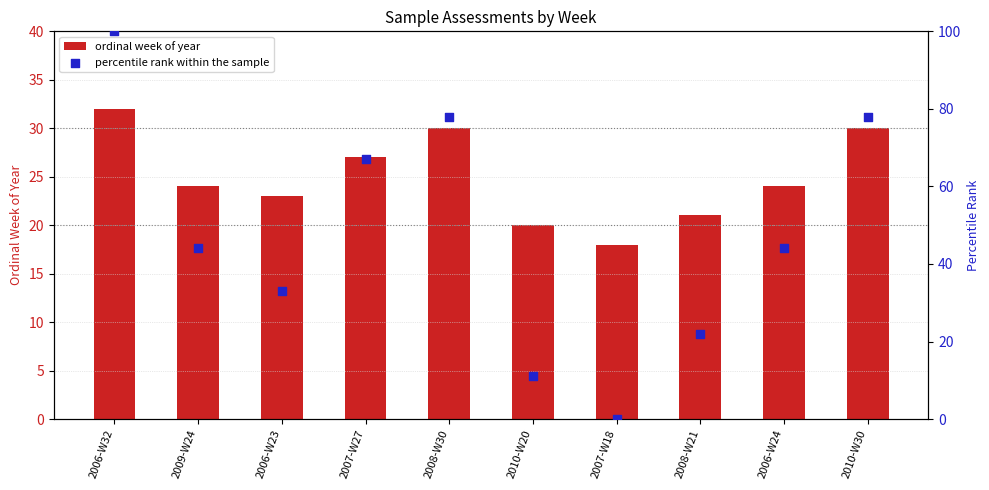

At which category is the sum across all series the highest?

2006-W32